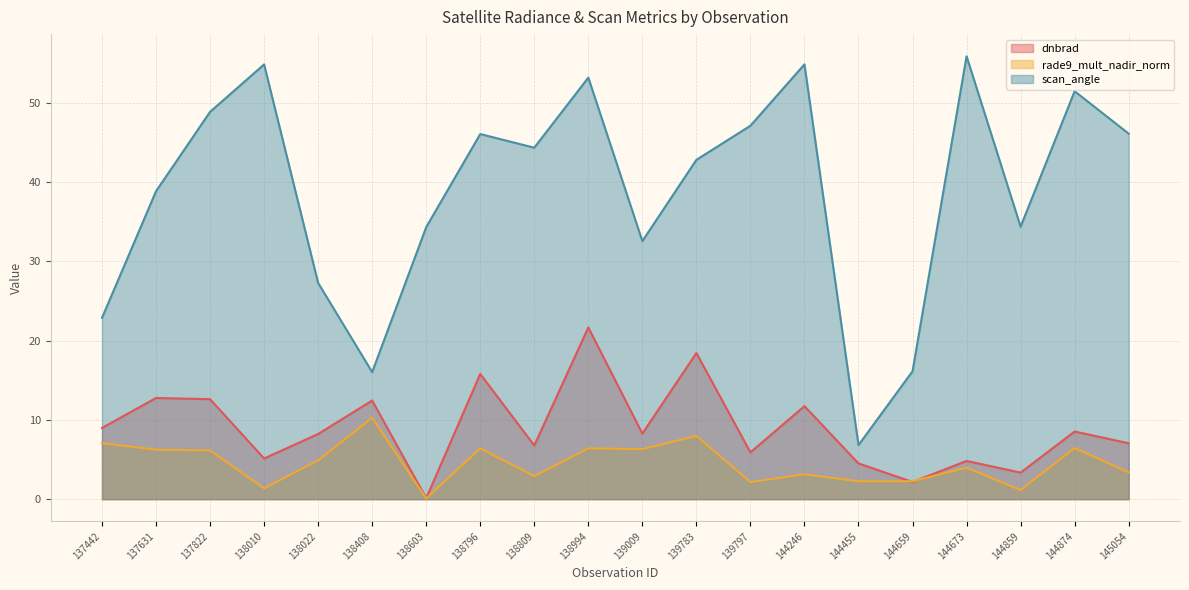

Is it true that dnbrad equals 5.1 at 138010?

True